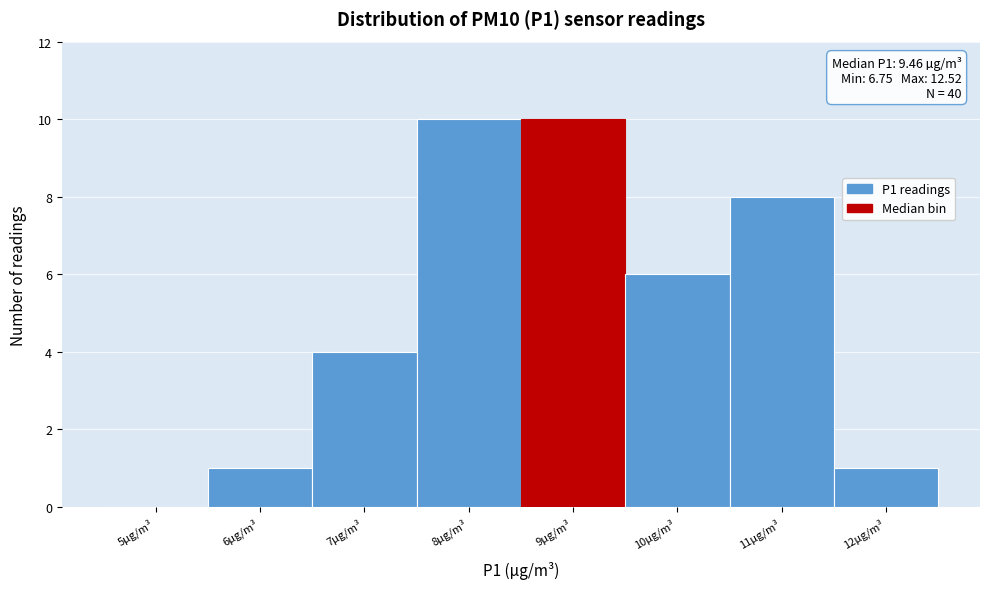

Reading left to right, what are all the values shown in this chart?

5µg/m³=0	6µg/m³=1	7µg/m³=4	8µg/m³=10	9µg/m³=10	10µg/m³=6	11µg/m³=8	12µg/m³=1